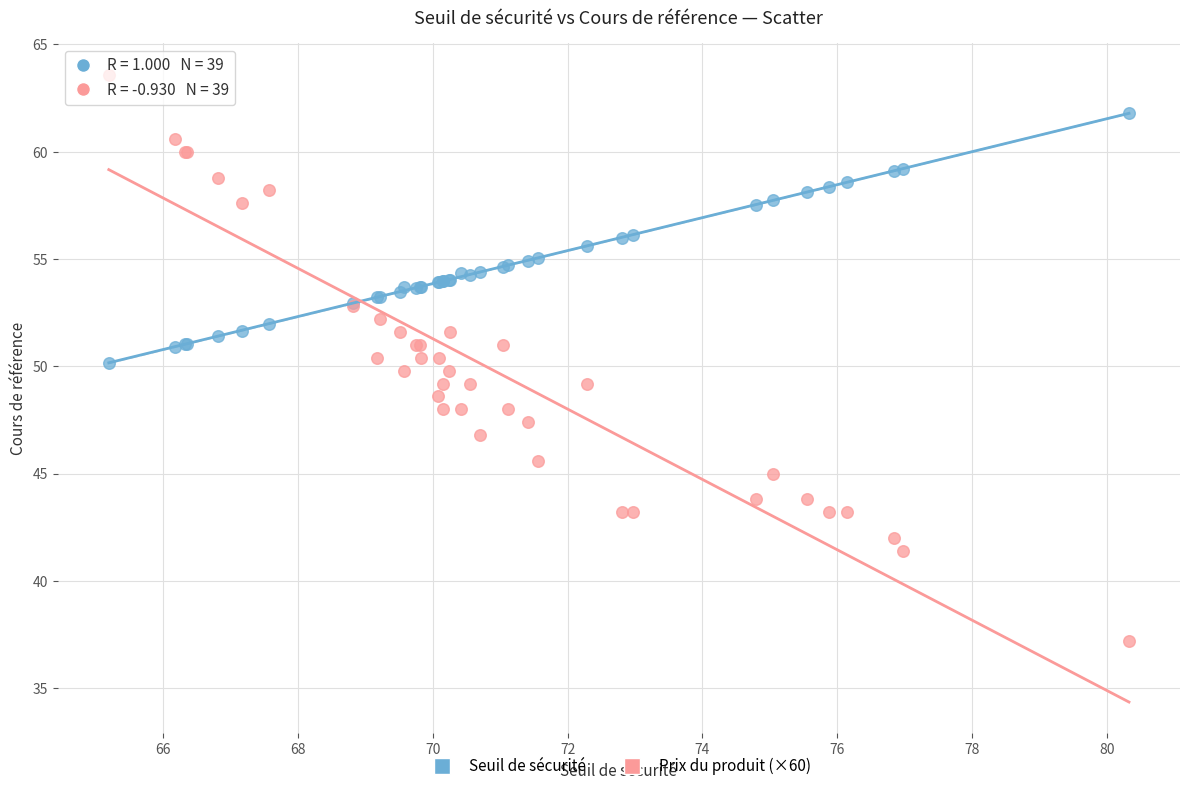

Which series has the largest Y range (max minus min)?

Prix du produit (×60)